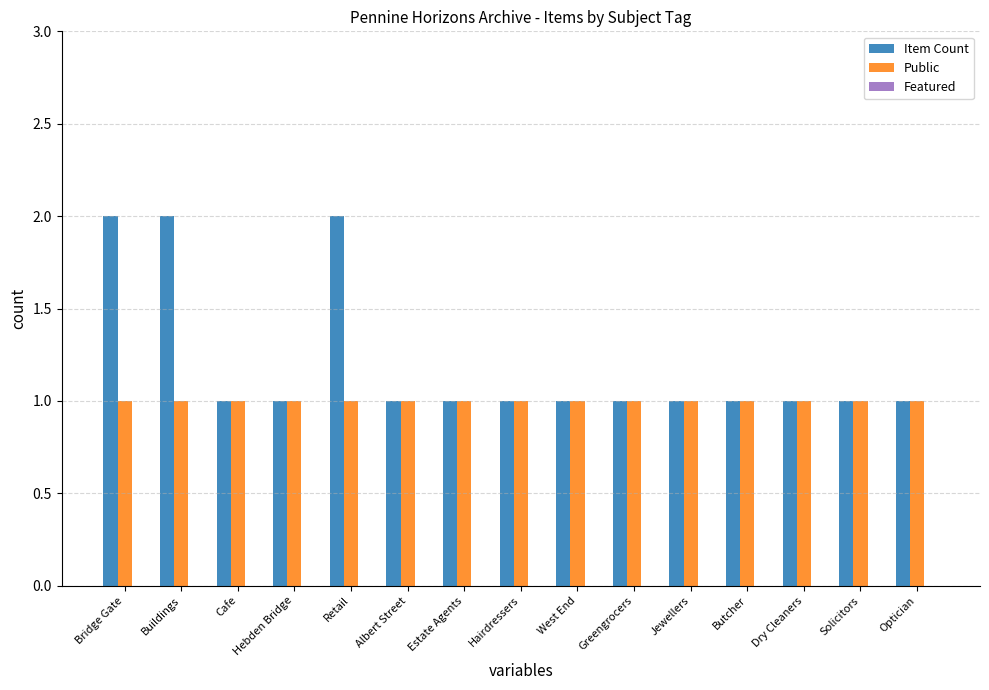

Which series has the largest range (max minus min)?

Item Count